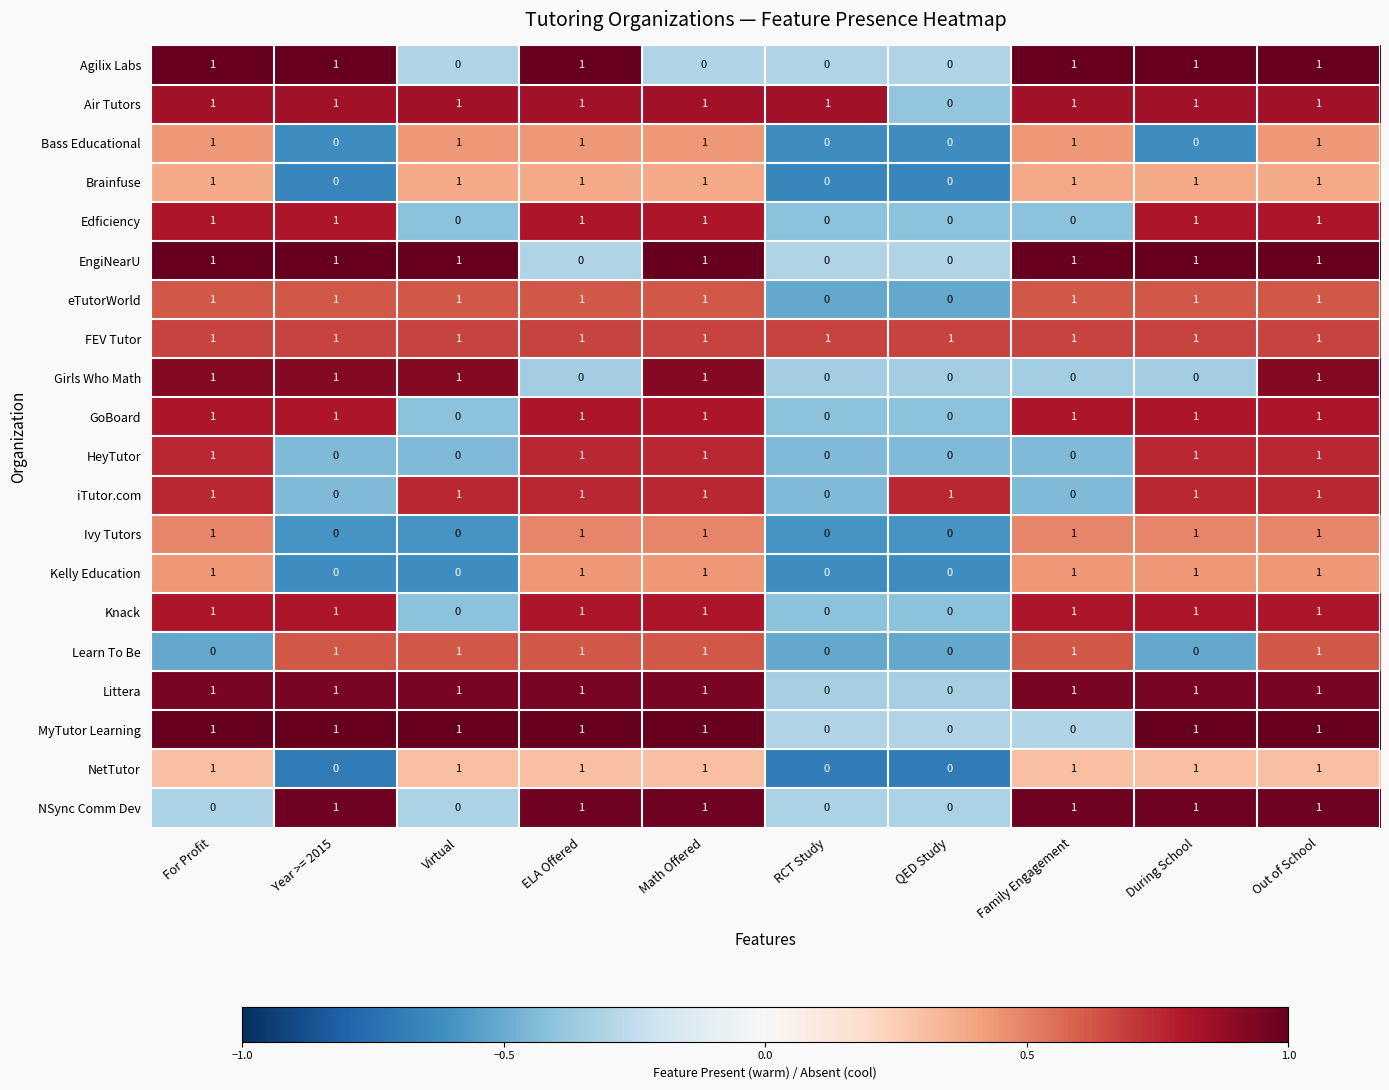

What is the sum of all Brainfuse values?

7